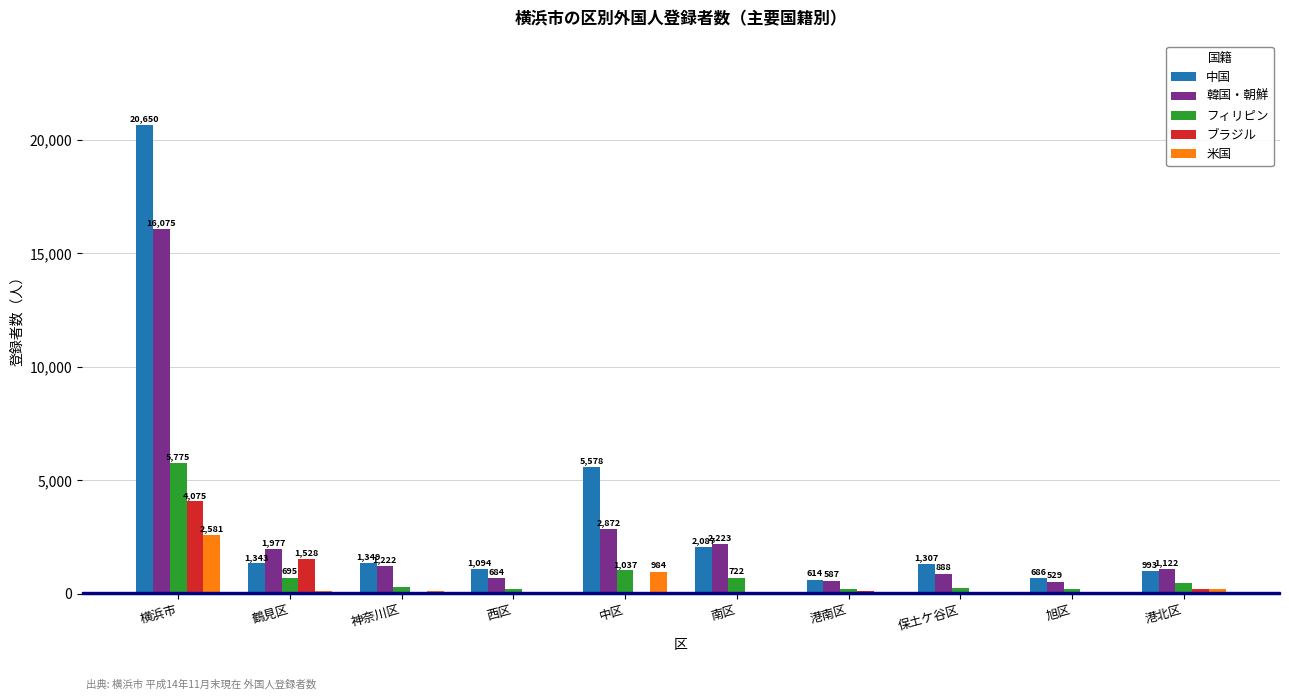

Are the bars grouped side by side (vs. stacked)?

Yes